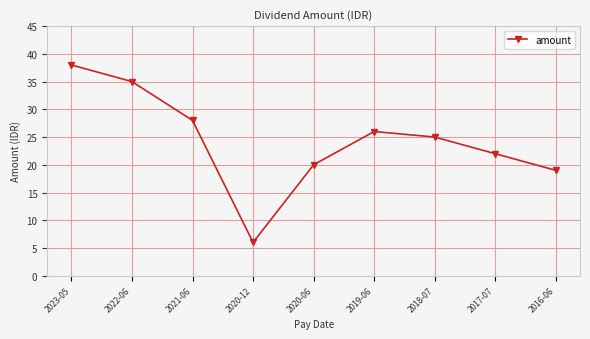

What is the label of the 3rd point from the left?

2021-06